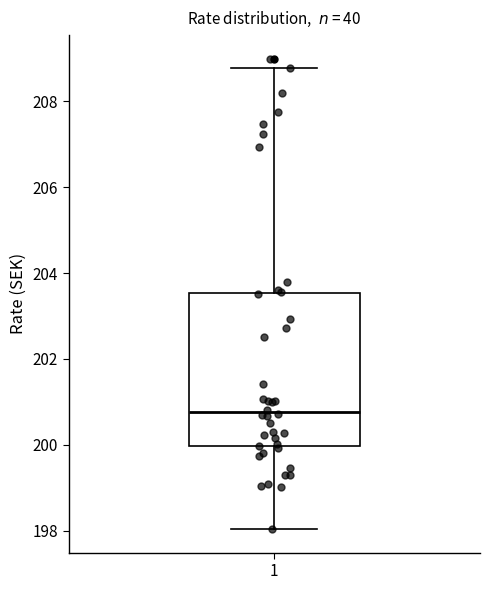

Where does the median line of the box at x = 1 sit on the y-axis? The values are not printed on the chart, so give them approximately, as read against the axis.

200.8